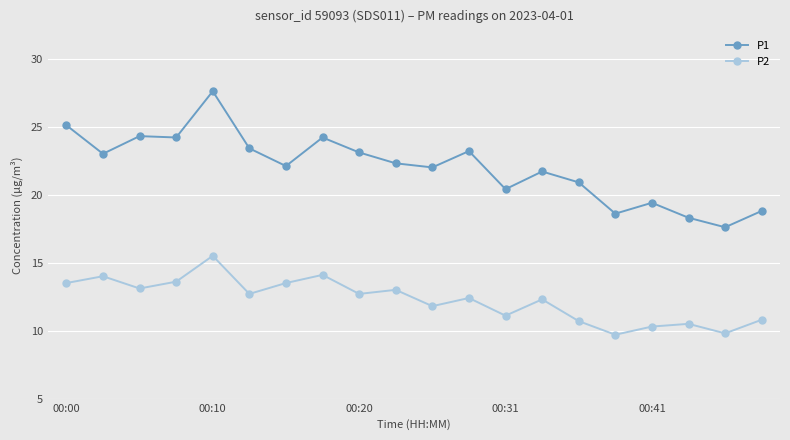

What is the average value of the P2 series?

12.3